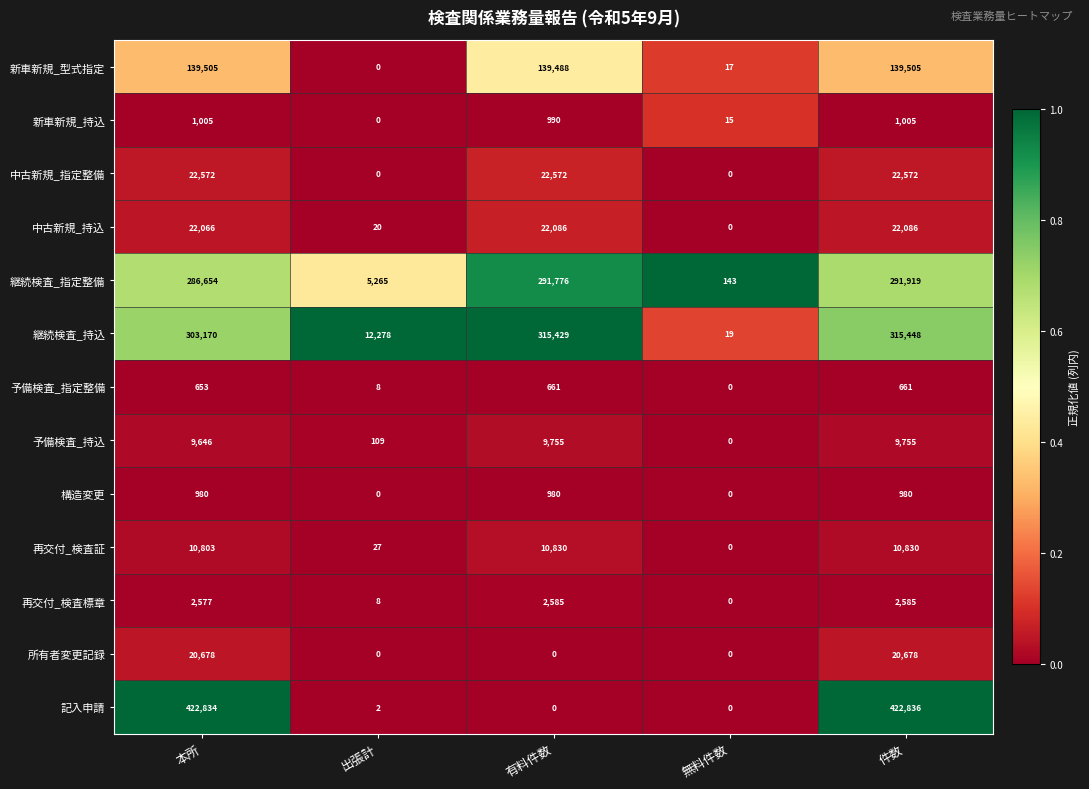

What is the average value of the 記入申請 series?

169134